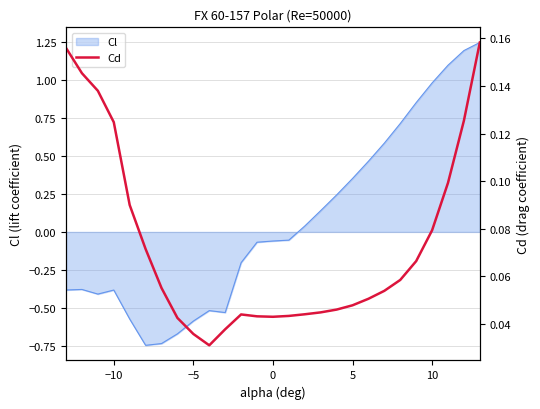

How many lines are shown in the chart?

1